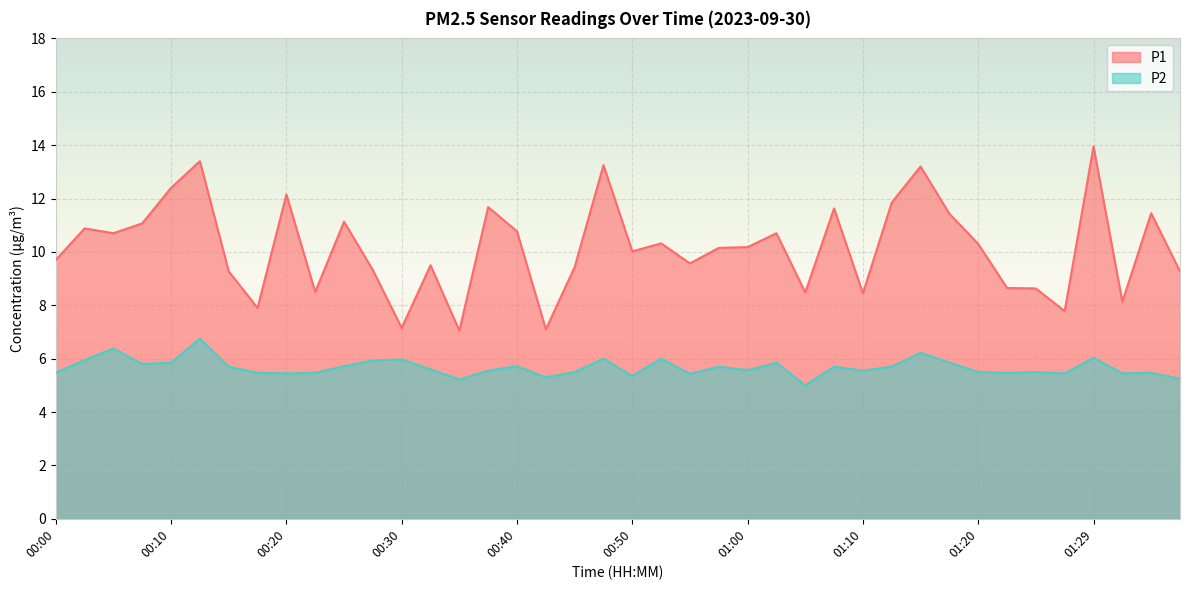

How many lines are shown in the chart?

2